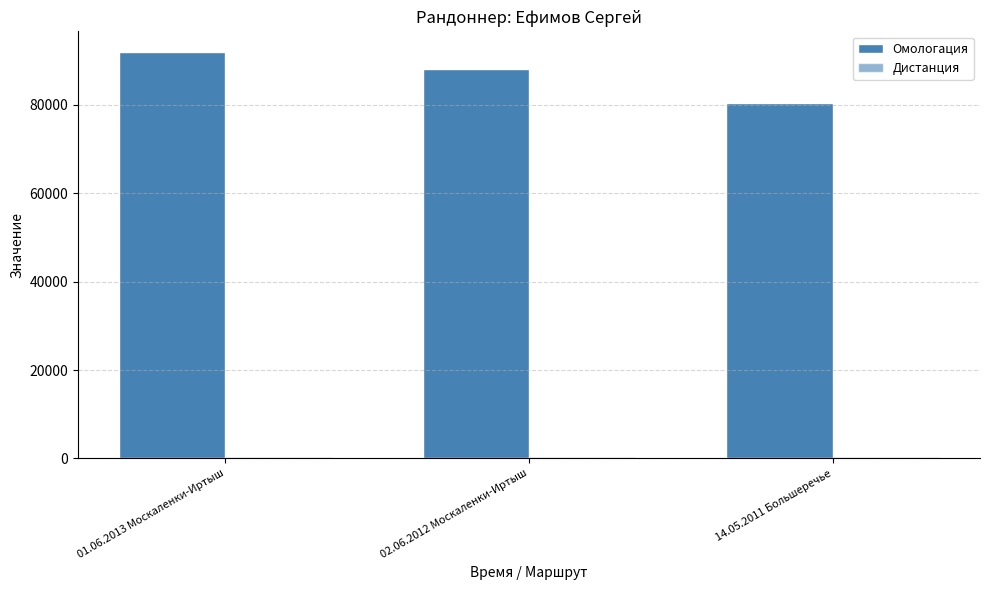

Is it true that Дистанция equals 202 at 02.06.2012 Москаленки-Иртыш?

False